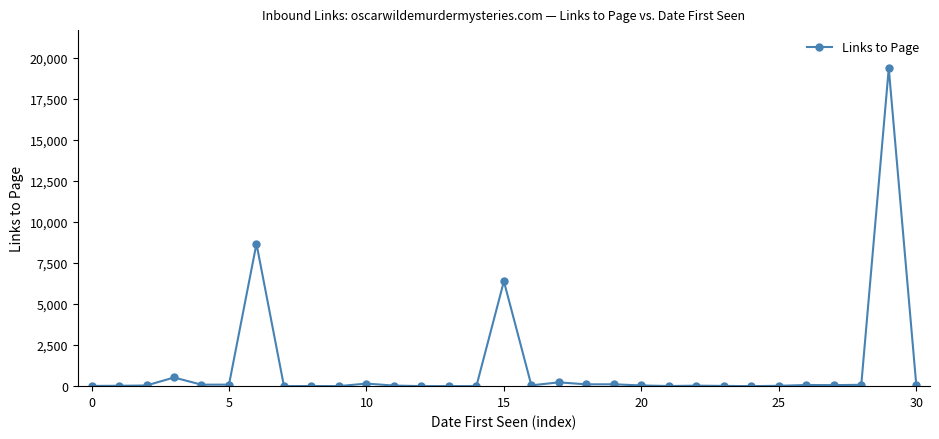

What is the greatest value displayed?

19357